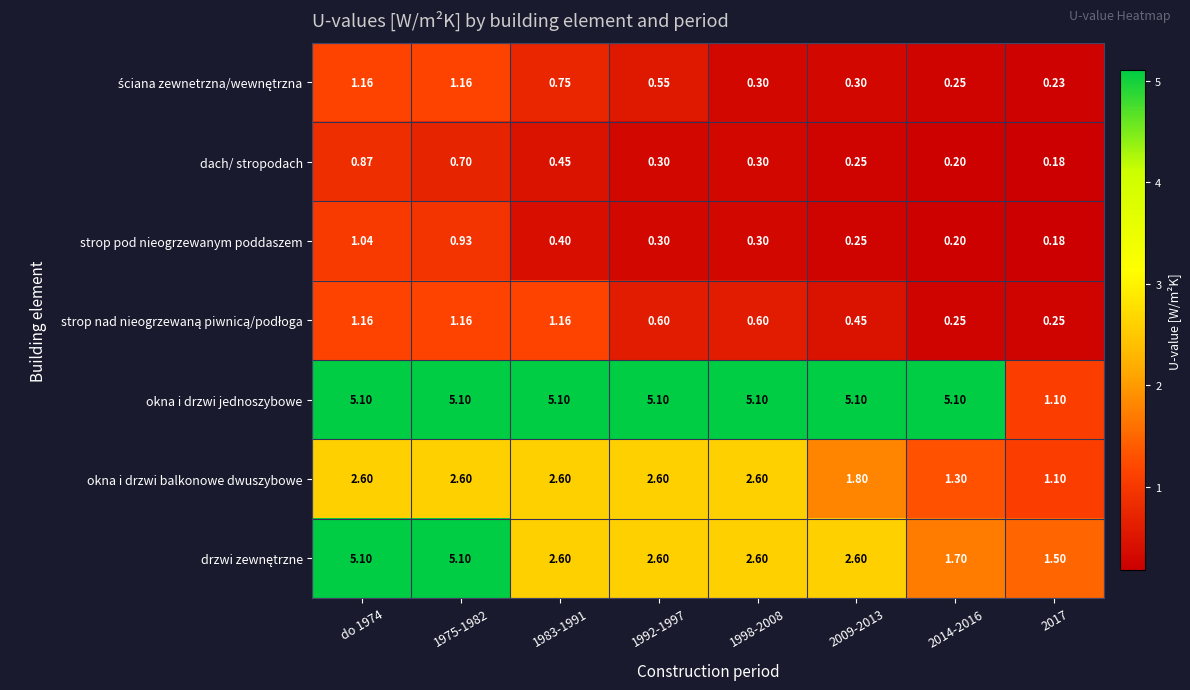

Which series changed the most between 1998-2008 and 2014-2016?

okna i drzwi balkonowe dwuszybowe